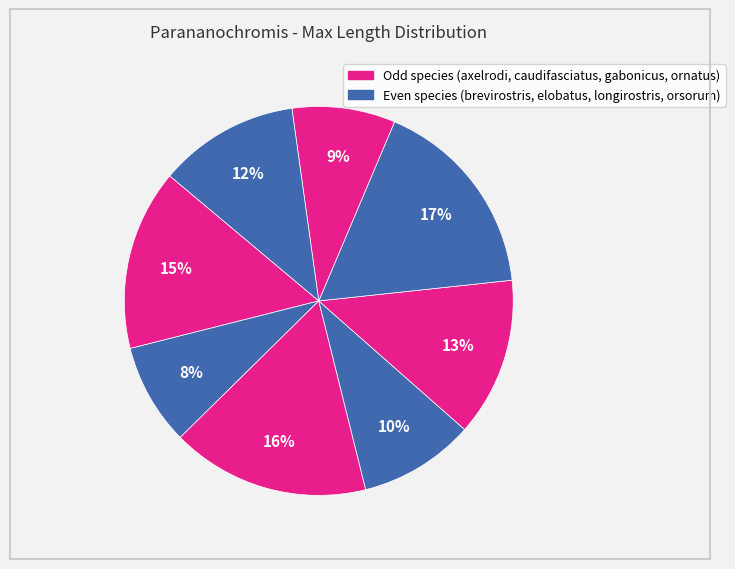

Which slice is the smallest?

brevirostris